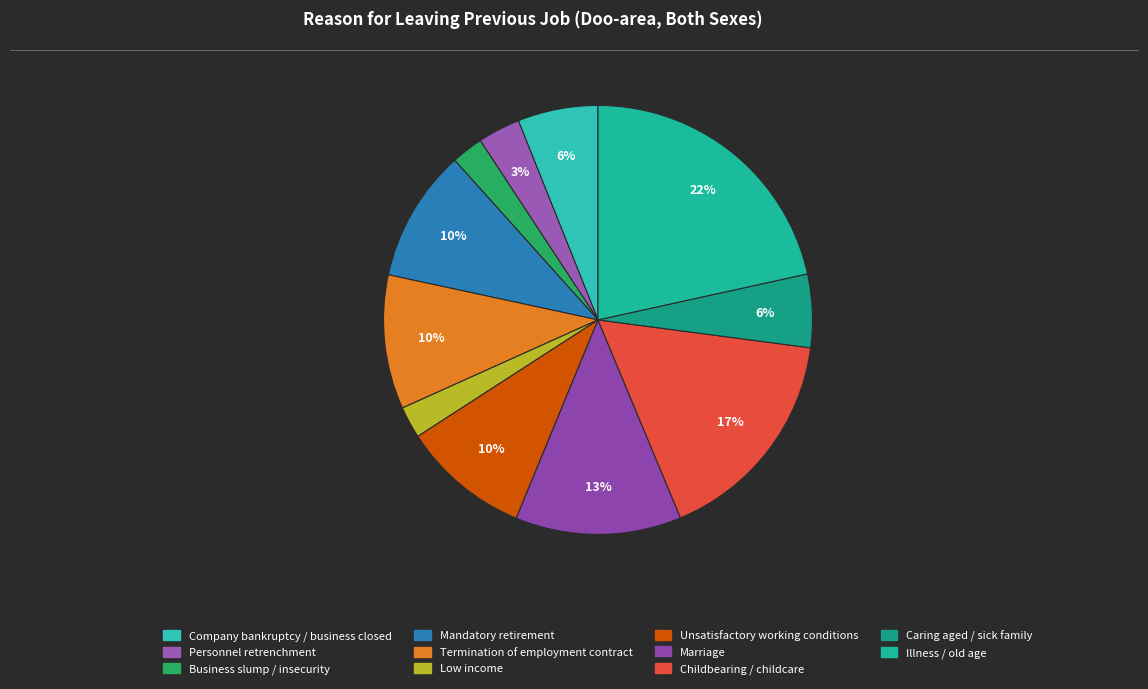

To the nearest percent, what portion does Company bankruptcy / business closed represent?

6%